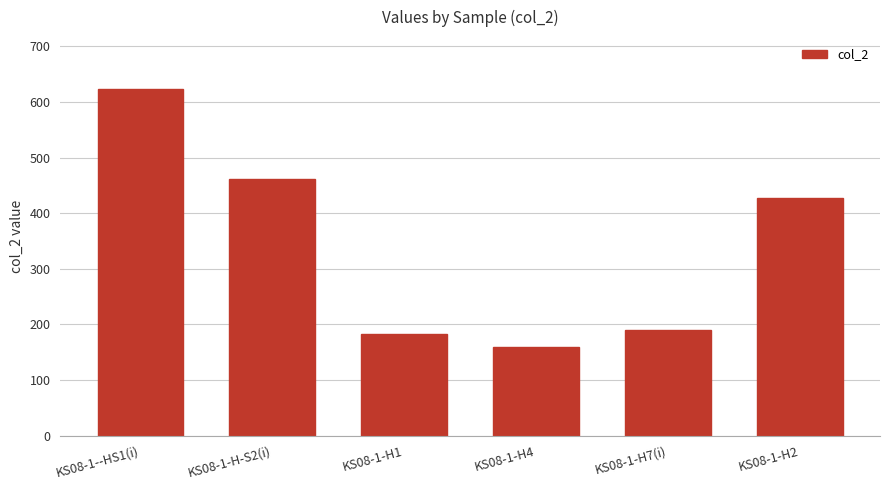

What is the sum of all values?

2045.7